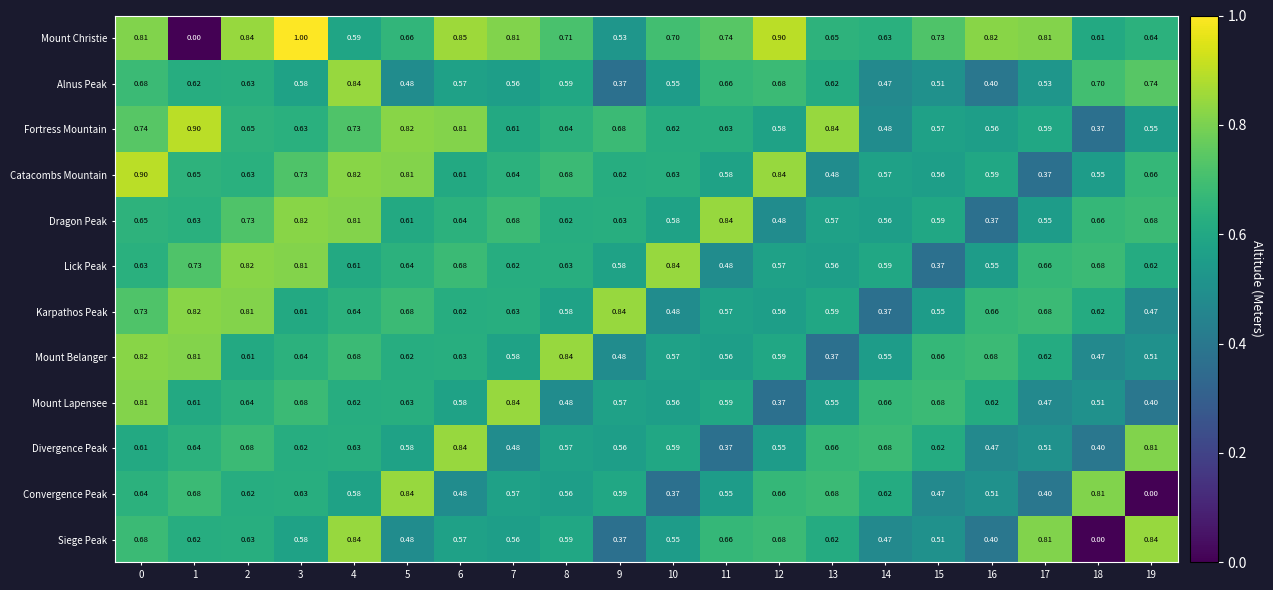

Is the value of Catacombs Mountain at 13 greater than the value of Divergence Peak at 18?

Yes